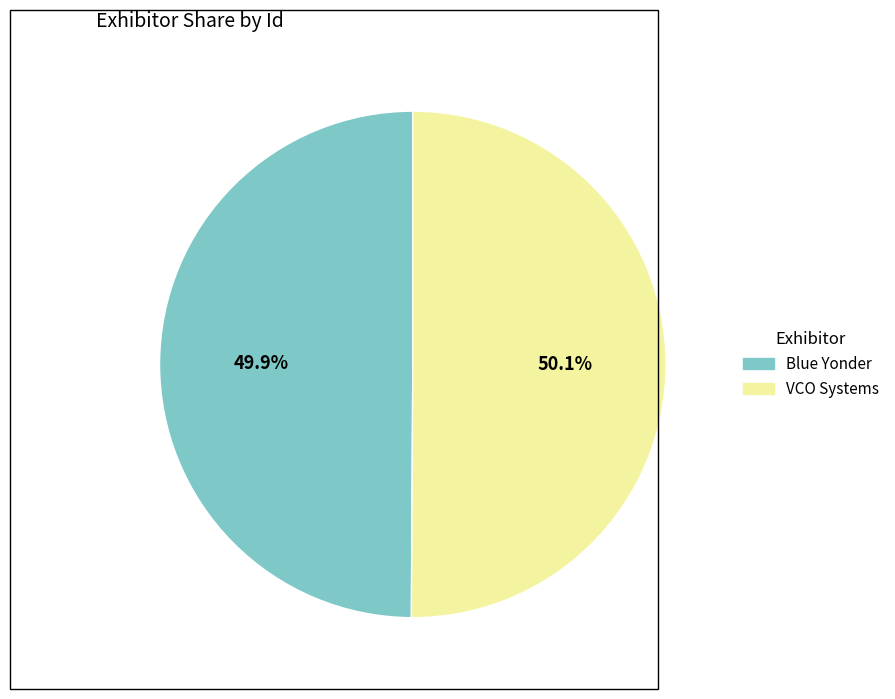

What is the ratio of the value at Blue Yonder to the value at VCO Systems?

1.0